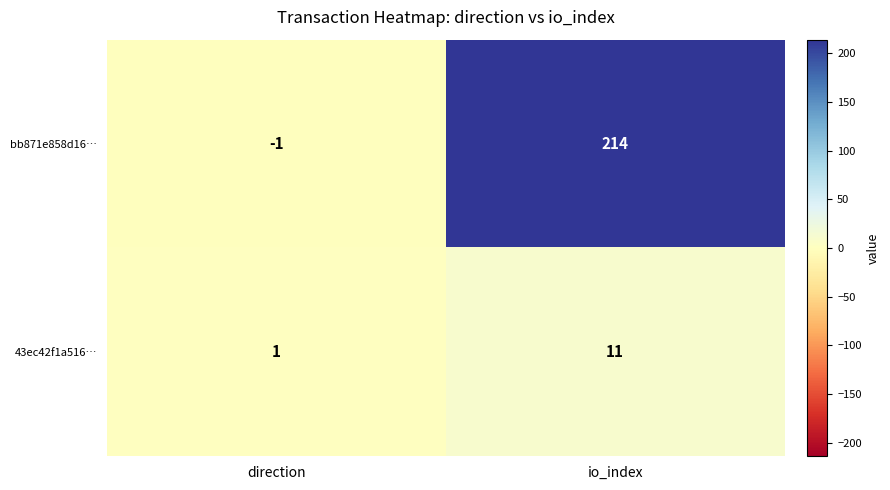

How many values in bb871e858d16… are below zero?

1